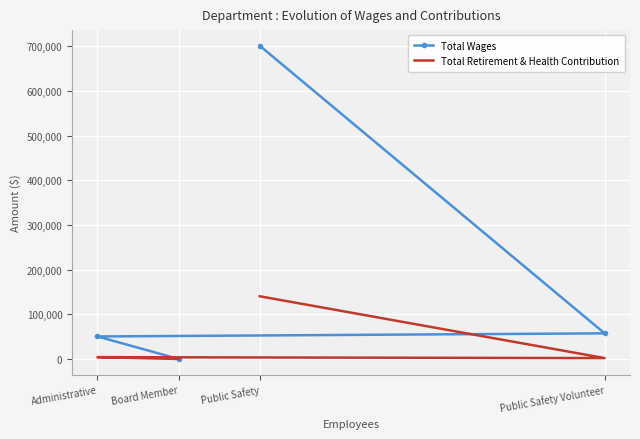

Rank the series at Board Member from lowest to highest value.

Total Wages, Total Retirement & Health Contribution